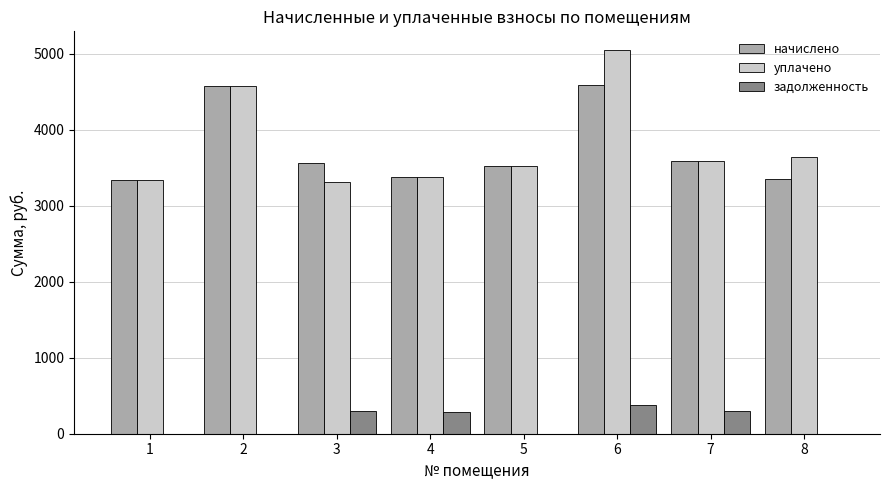

How many groups of bars are there?

8